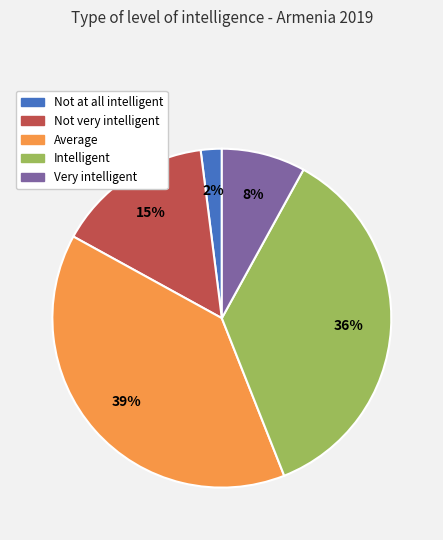

Is it true that Not very intelligent is 29% of the pie?

False